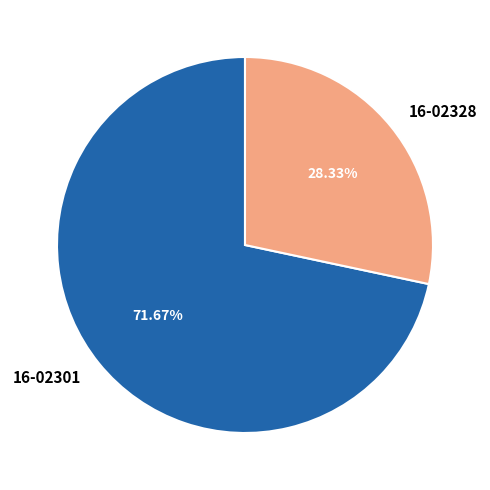

What is the smallest slice in the pie chart?

16-02328